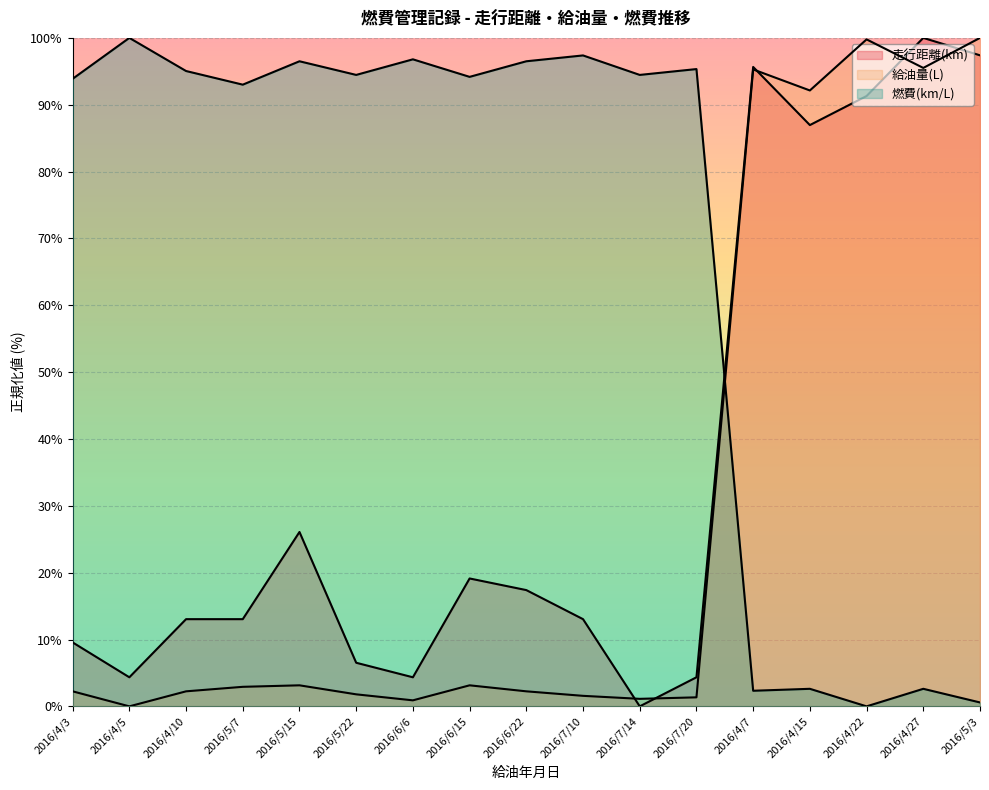

True or false: 給油量(L) has a value of 144.7 at 2016/4/7.

False